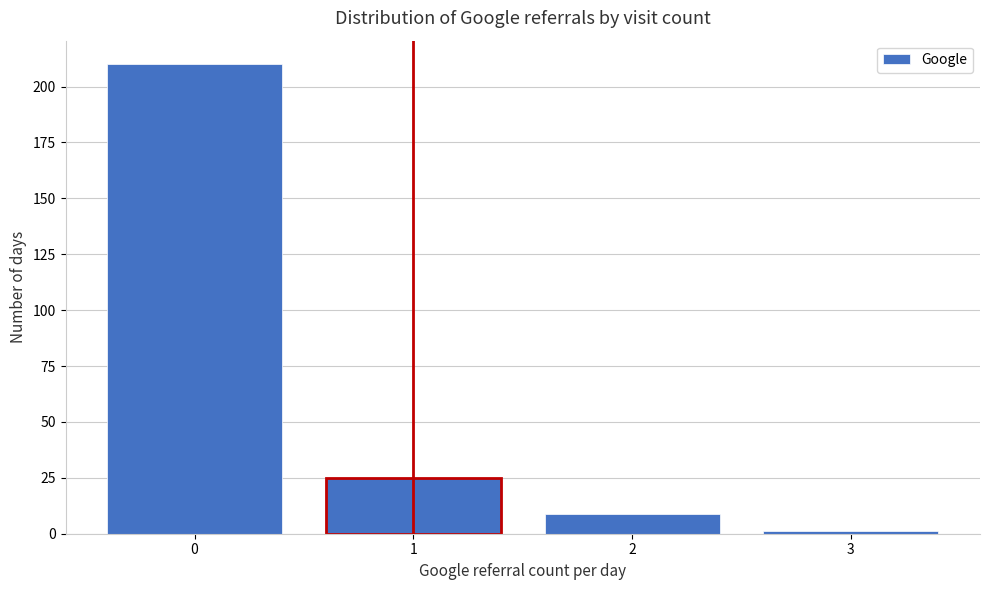

Reading left to right, what are all the values shown in this chart?

0=210	1=25	2=9	3=1